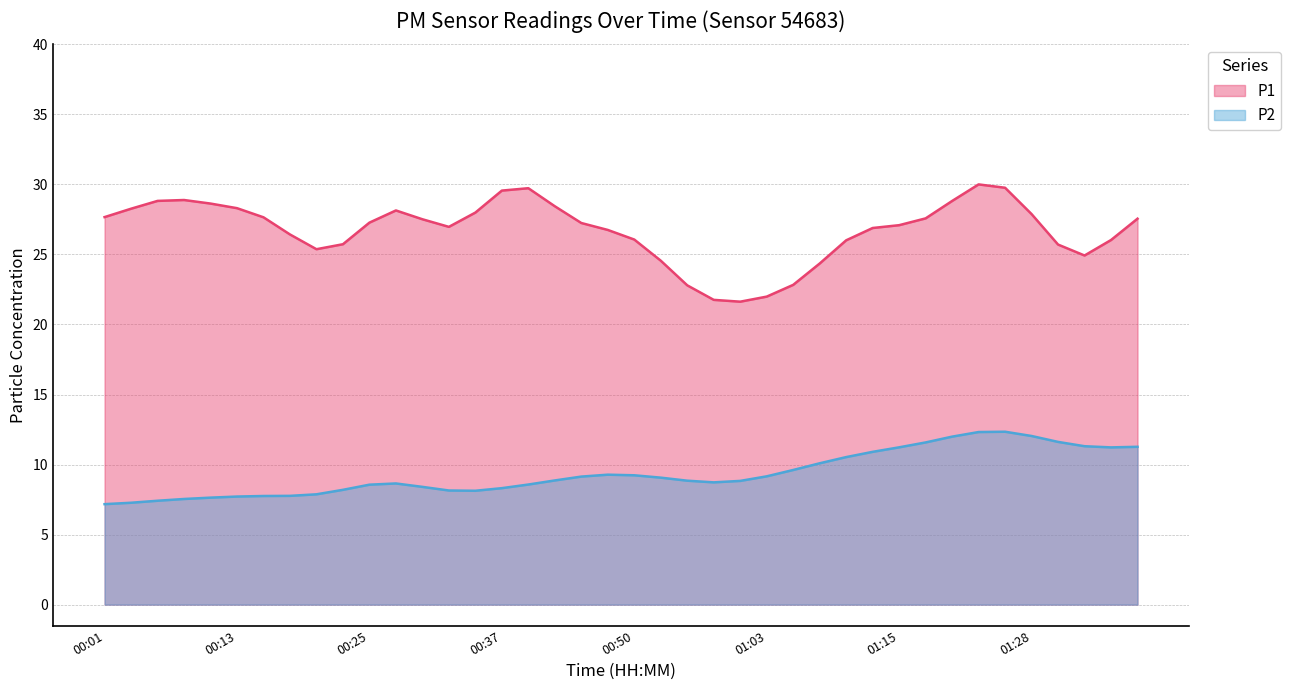

True or false: P1 has more than 0 interior local peaks.

True